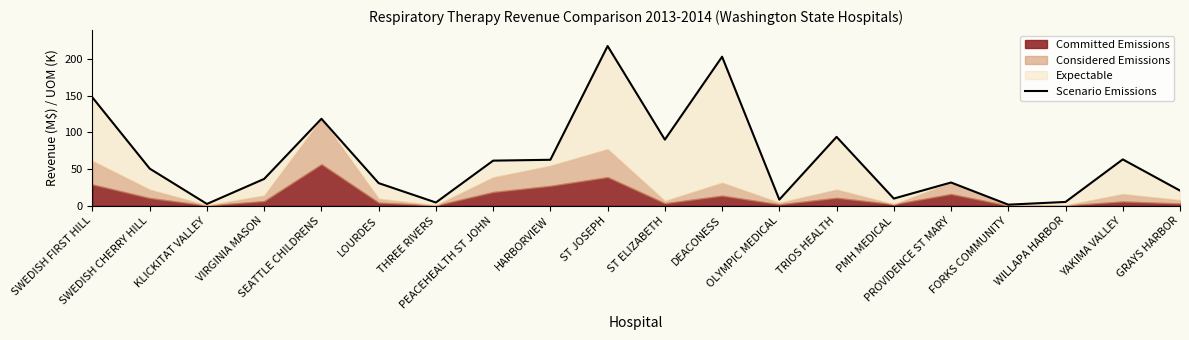

The chart shows a value of 19.1 at PROVIDENCE ST MARY. True or false?

False